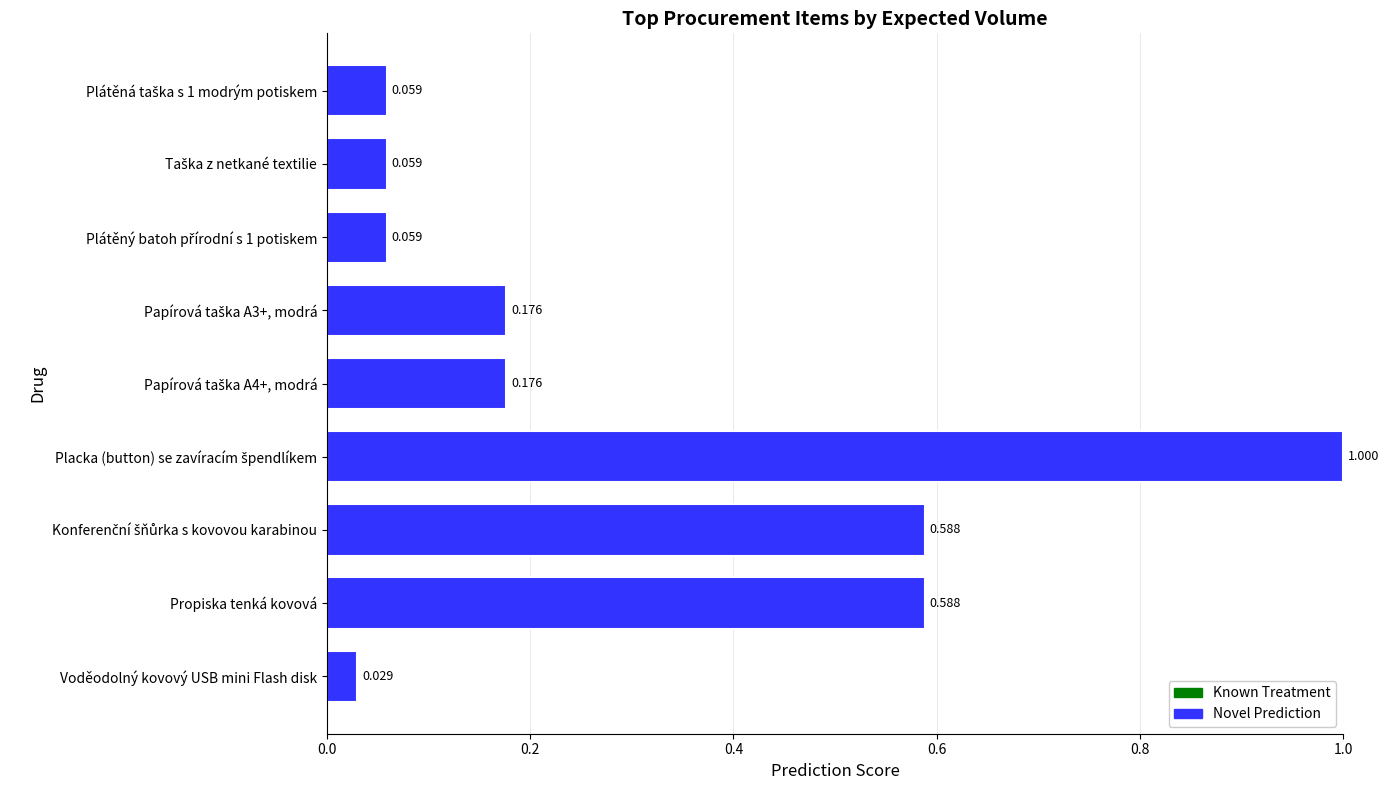

What is the label of the 9th bar from the top?

Voděodolný kovový USB mini Flash disk